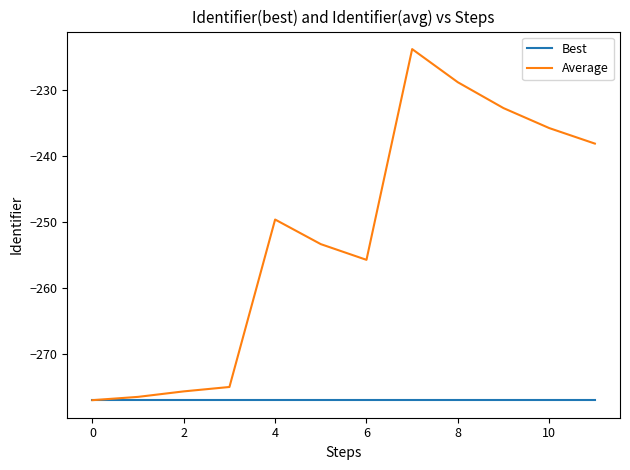

List the series in order of their overall mean, lowest first.

Best, Average